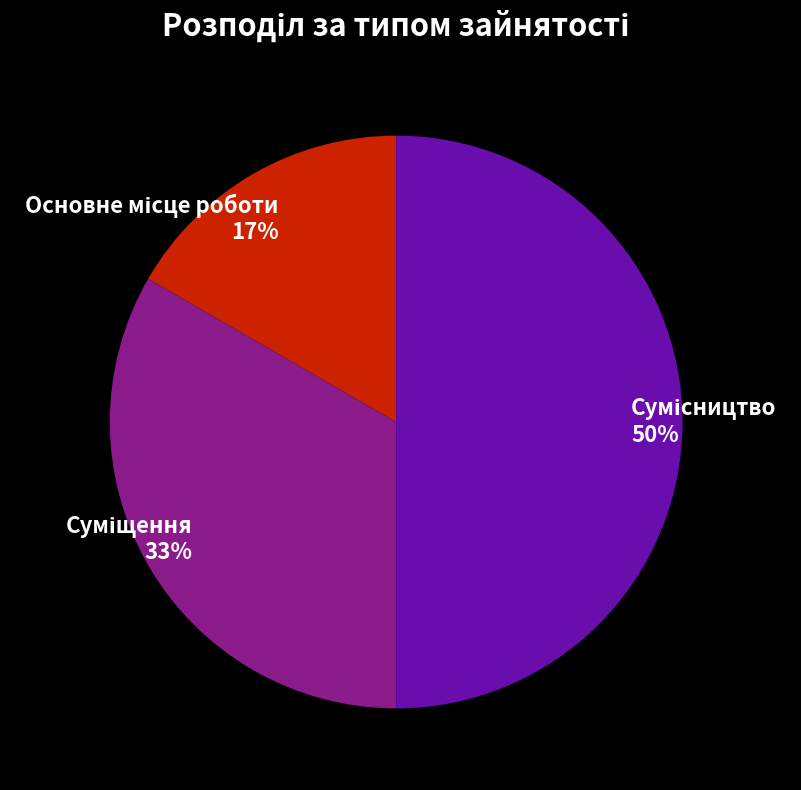

To the nearest percent, what is the average slice percentage?

33%